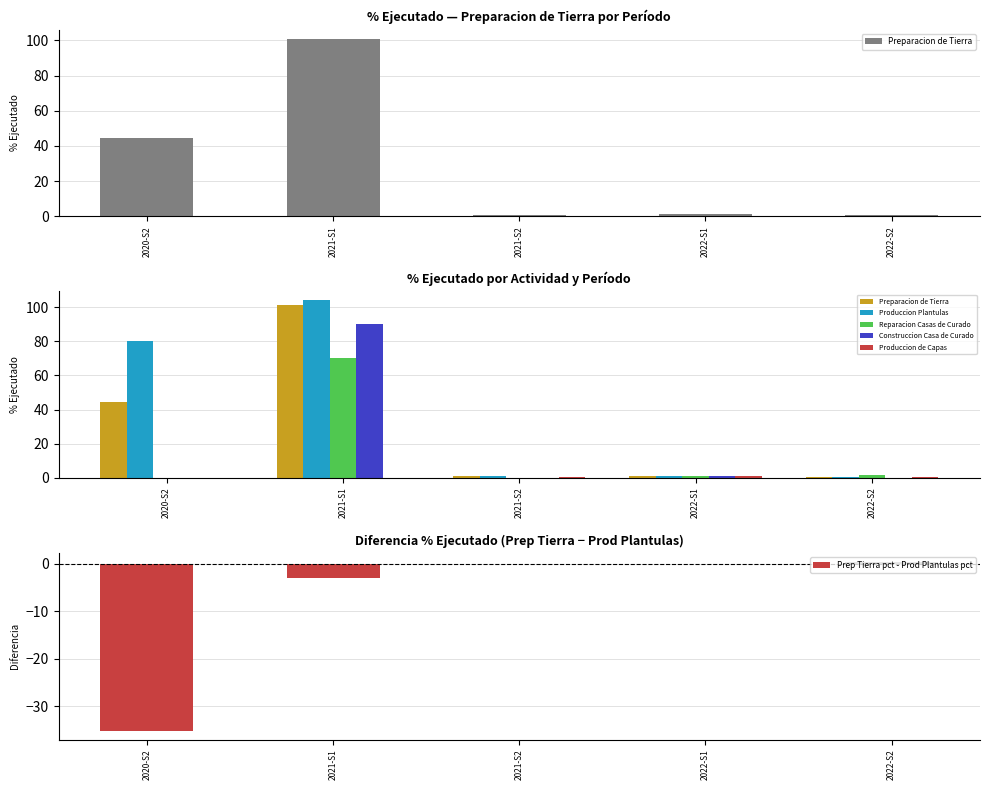

What is the maximum value for Construccion Casa de Curado?

90.0